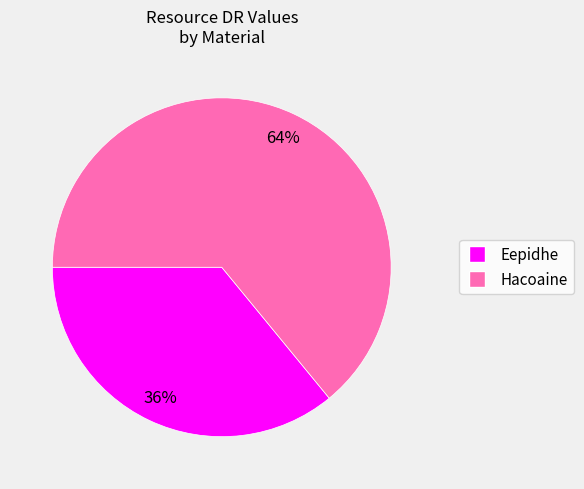

How many slices are in this pie chart?

2